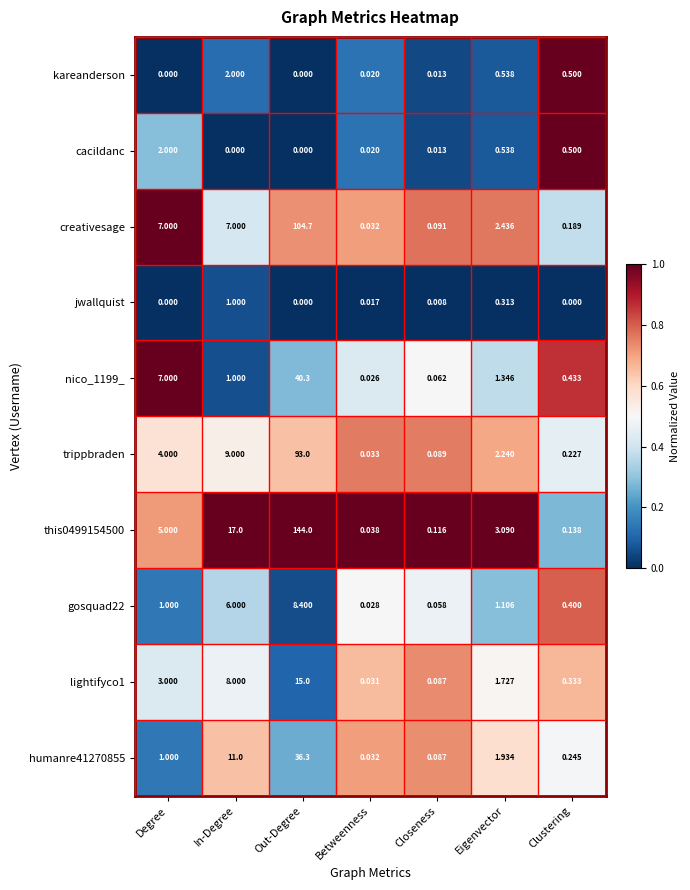

Which category has the highest value across all series?

Out-Degree